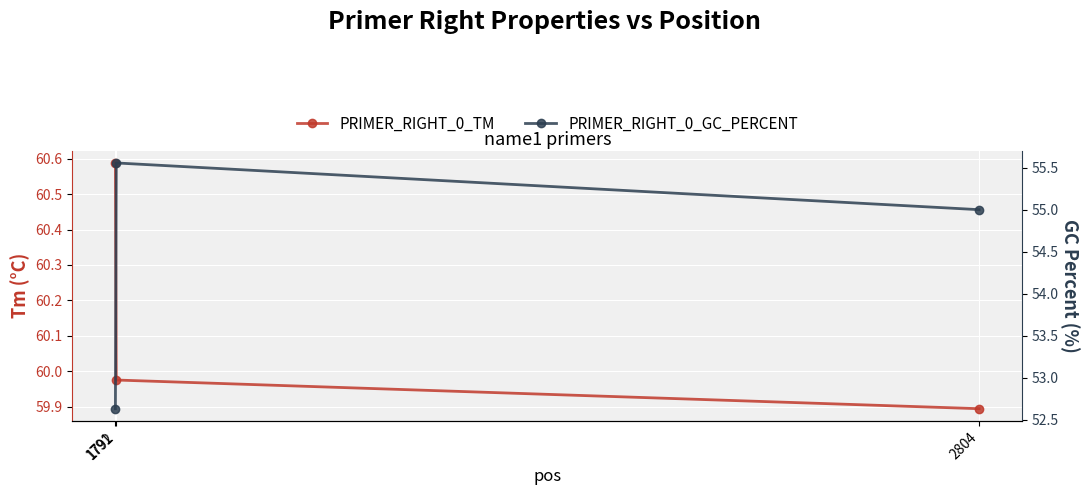

How many data points does each series have?

3